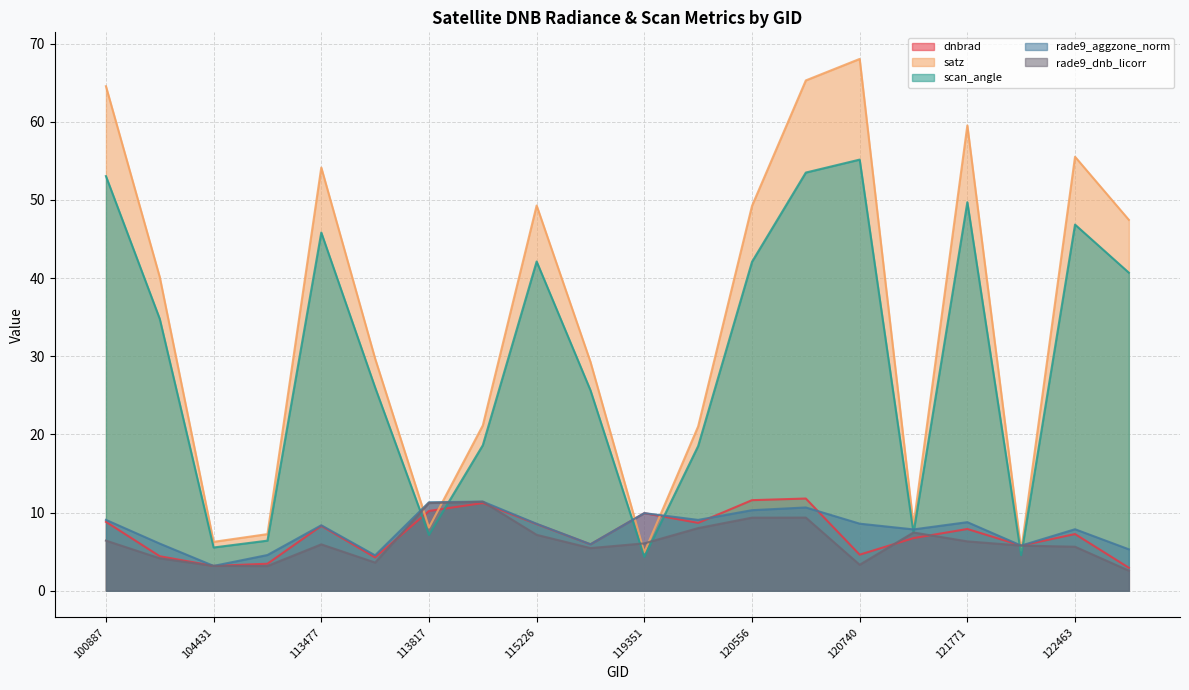

What is the difference between the maximum and minimum values in the rade9_aggzone_norm series?

8.2